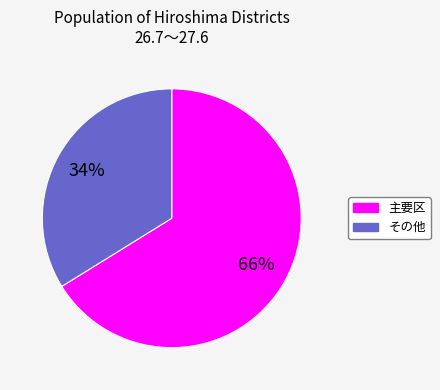

To the nearest percent, what is the difference between the largest and smallest slice percentages?

32%